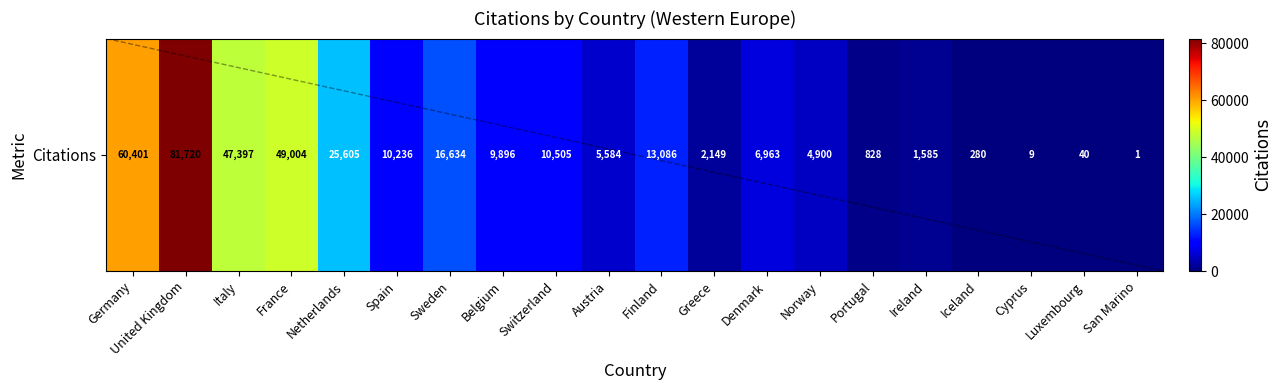

Does the chart have visible grid lines?

No